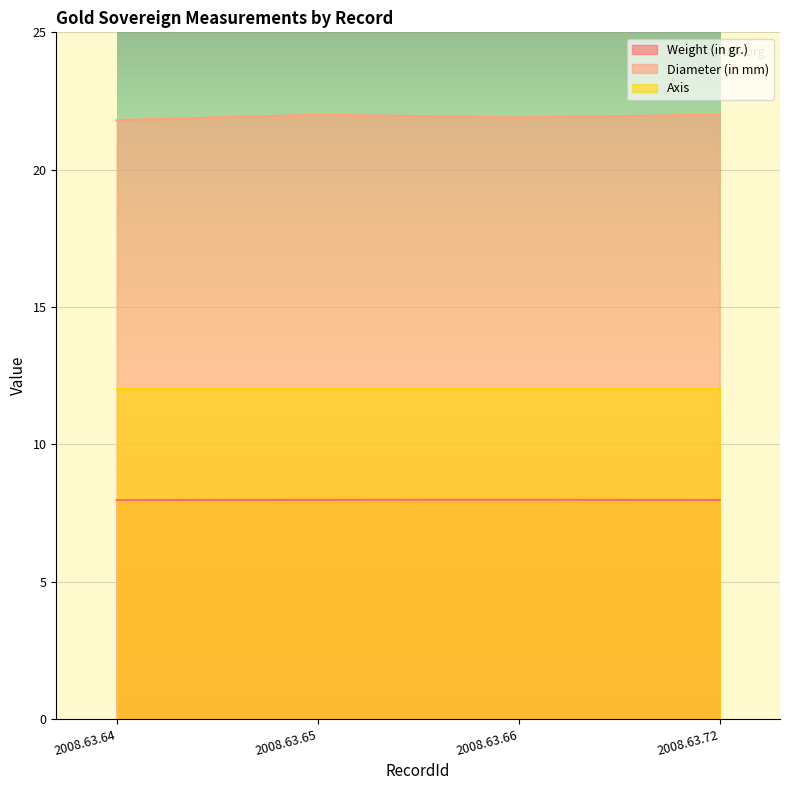

Does the chart display data point markers on the line(s)?

No